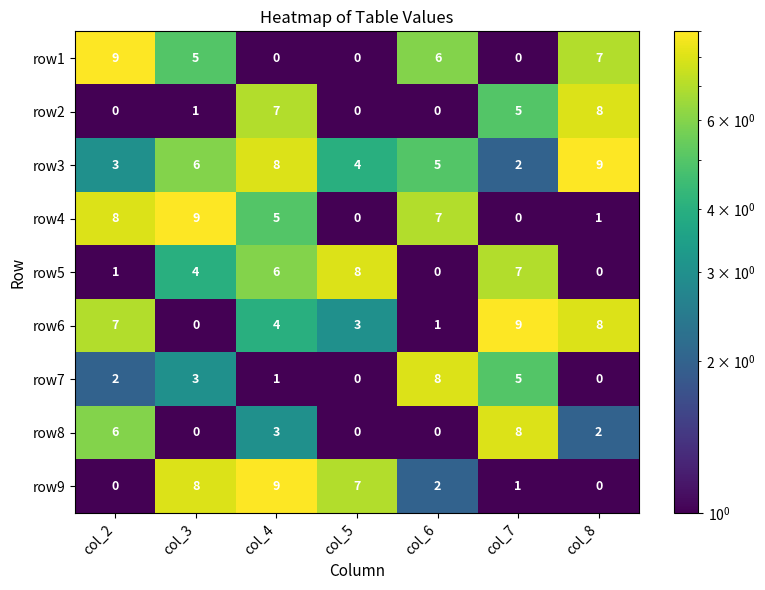

Which series changed the most between col_4 and col_5?

row2